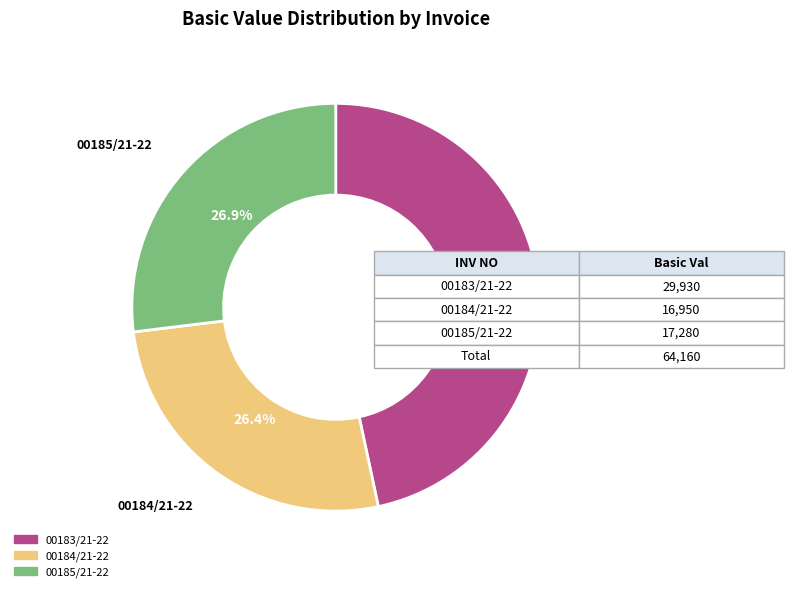

What percentage is the 00183/21-22 slice, to the nearest percent?

47%